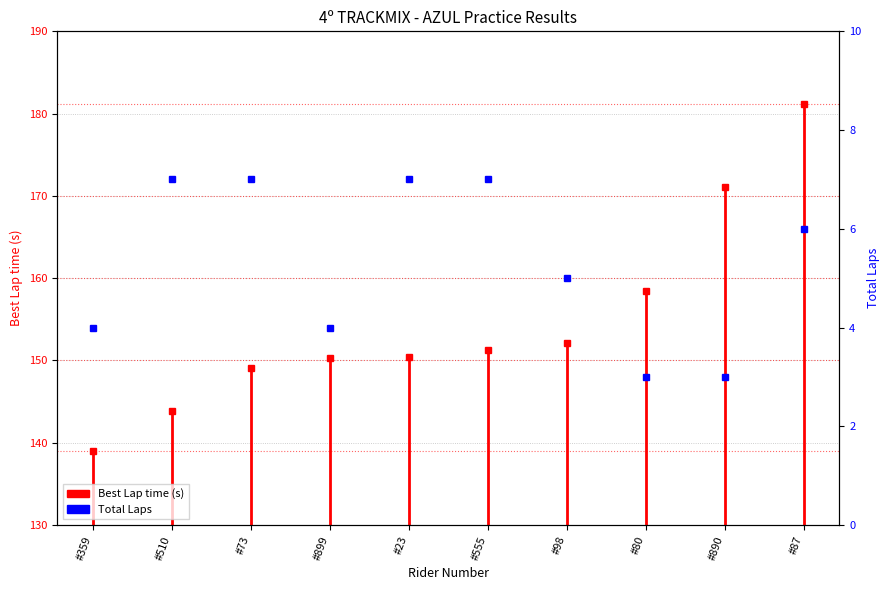

Where does the data first go above 139?

#359